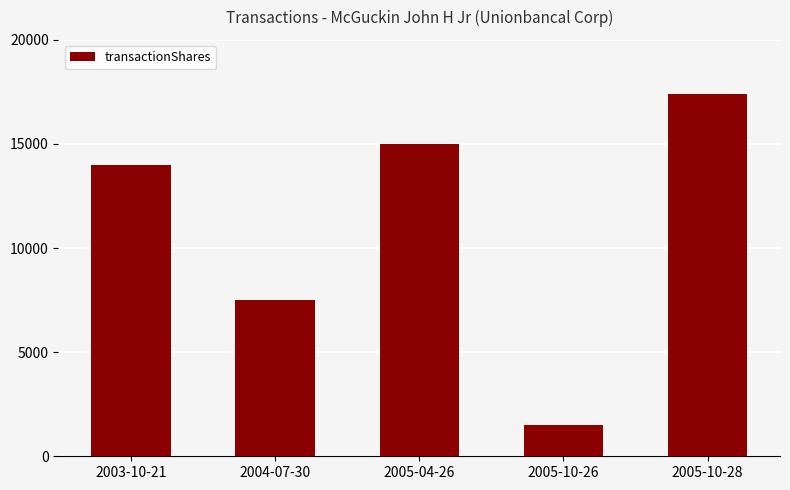

At which label is the value closest to 9454?

2004-07-30